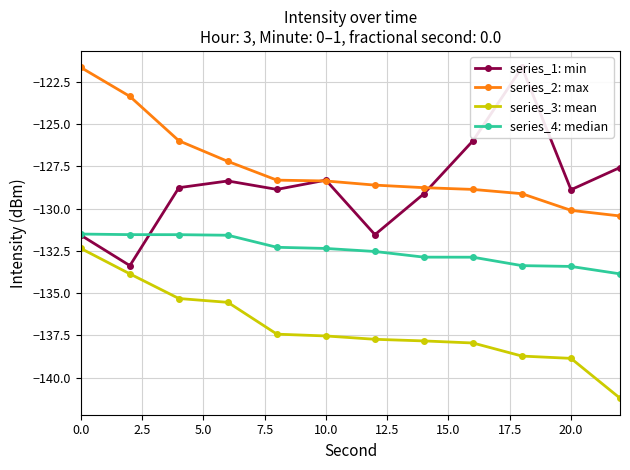

Which series ends up on top after the final intersection of series_1: min and series_4: median?

series_1: min